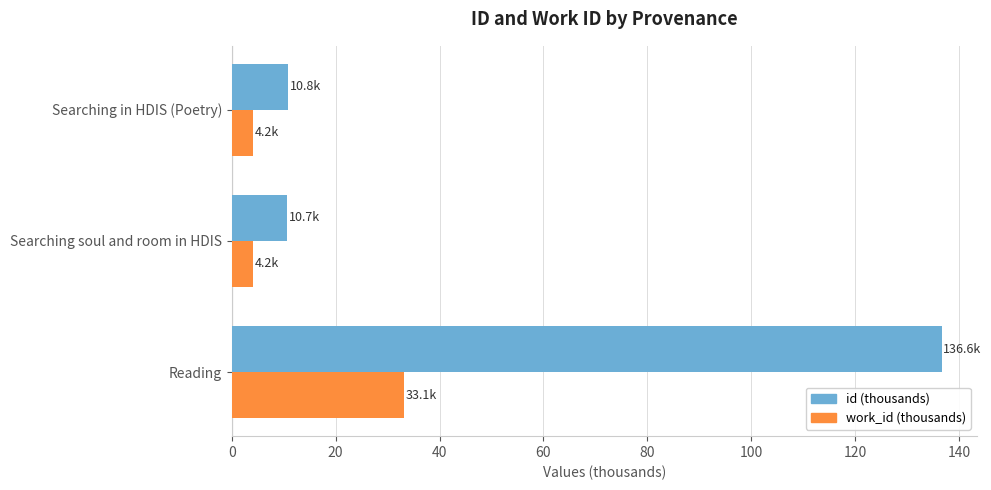

What is the average value of the id (thousands) series?

52.7